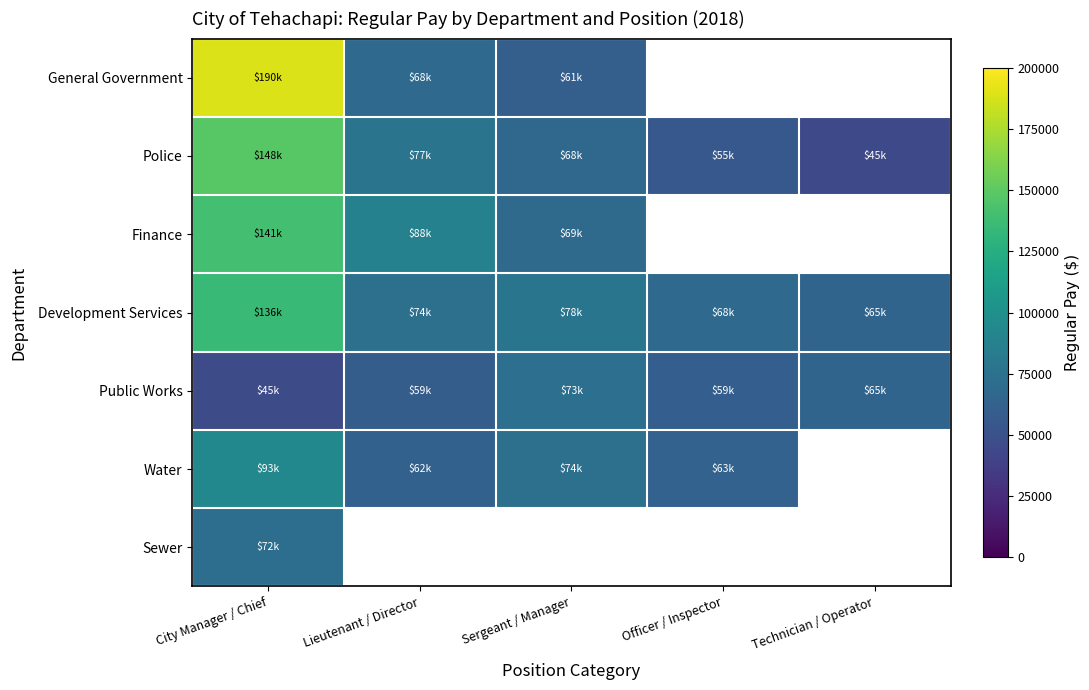

Which category has the highest value in the Police series?

City Manager / Chief